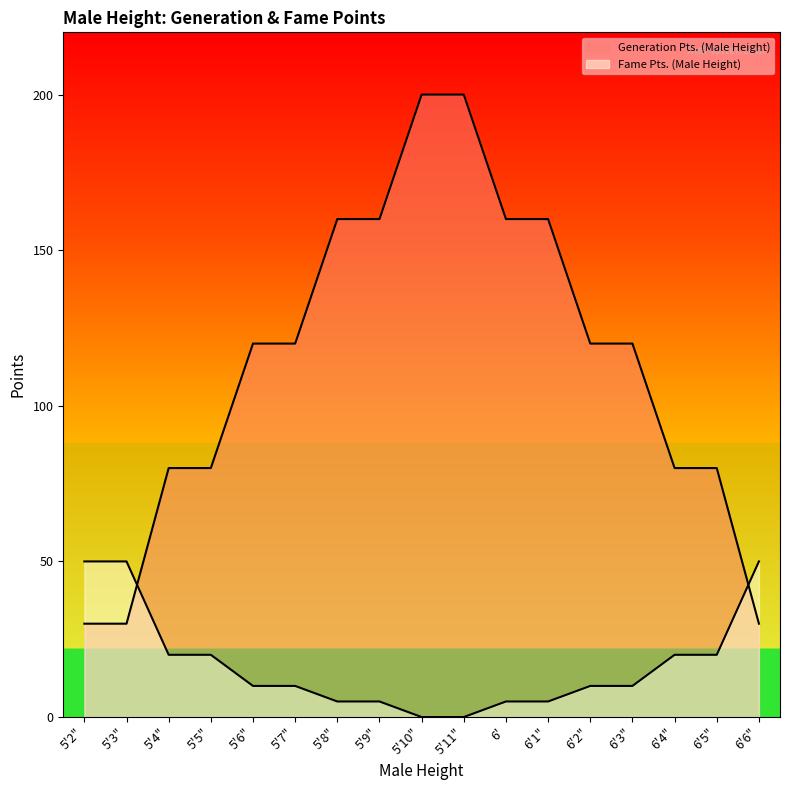

What is the label of the 8th point from the left?

5'9"